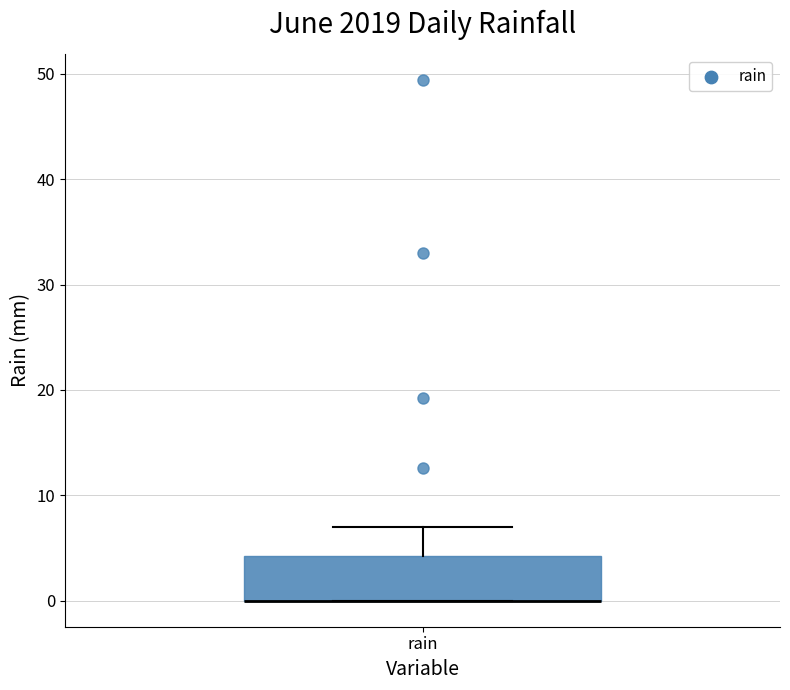

Transcribe this box plot: give where the median line is, the range the box spans, and where the two whiskers end, as read against the y-axis. The values are not printed on the chart, so give them approximately, as read against the axis.

median 0 (drawn on the box's lower edge), box 0 to 4, whiskers 0 to 7